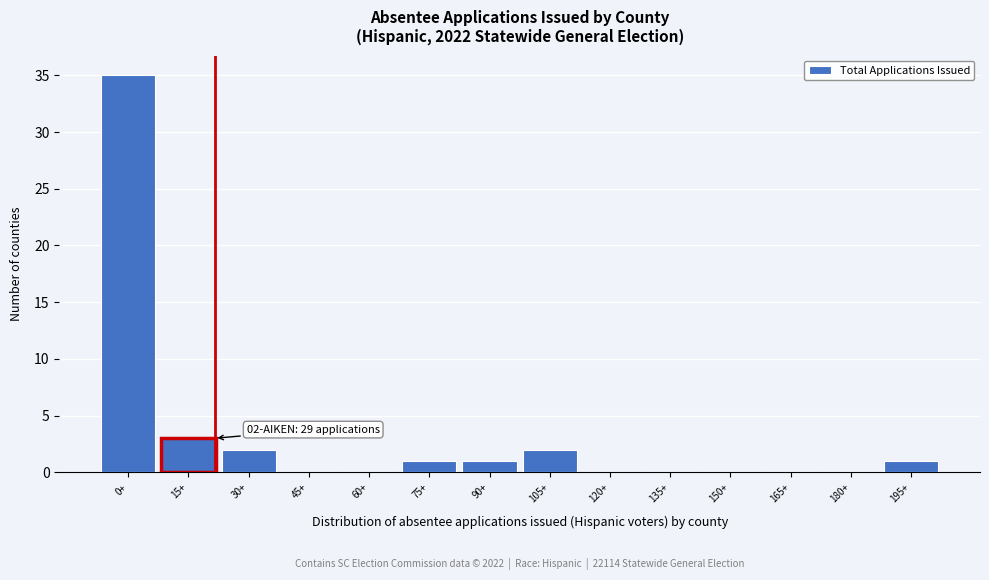

Reading left to right, what are all the values shown in this chart?

0+=35	15+=3	30+=2	45+=0	60+=0	75+=1	90+=1	105+=2	120+=0	135+=0	150+=0	165+=0	180+=0	195+=1